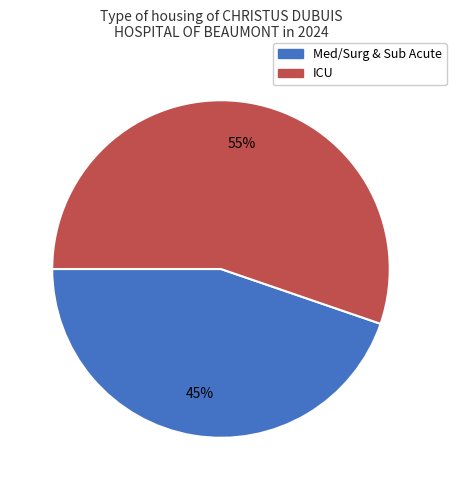

To the nearest percent, what is the average slice percentage?

50%